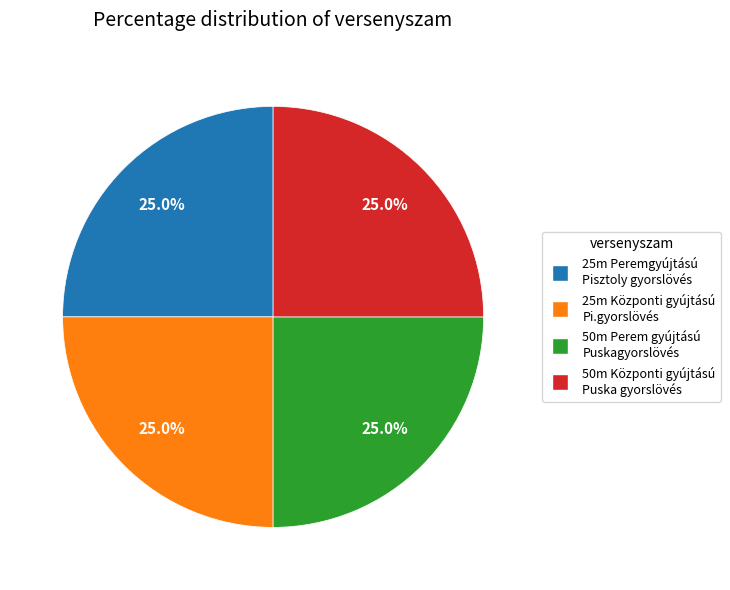

Is there any slice that represents more than half of the pie?

No